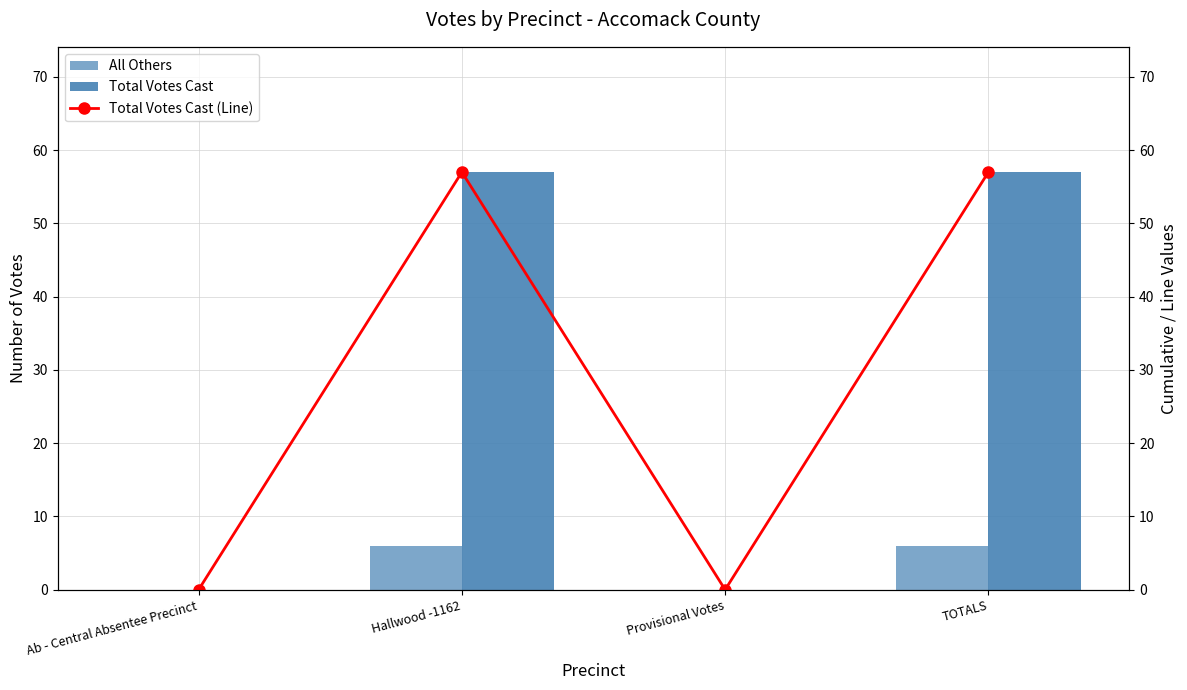

The Total Votes Cast (Line) series shows 77 at Hallwood -1162. True or false?

False